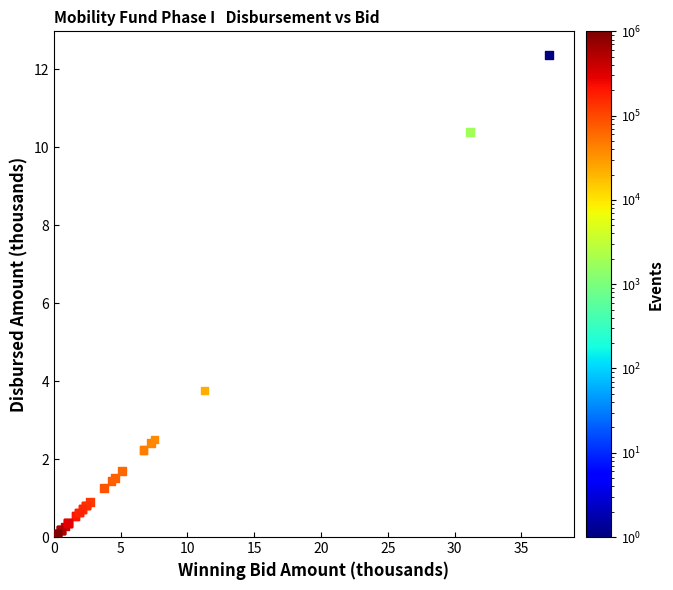

What Y value in the scatter plot is closest to 6?

3.8